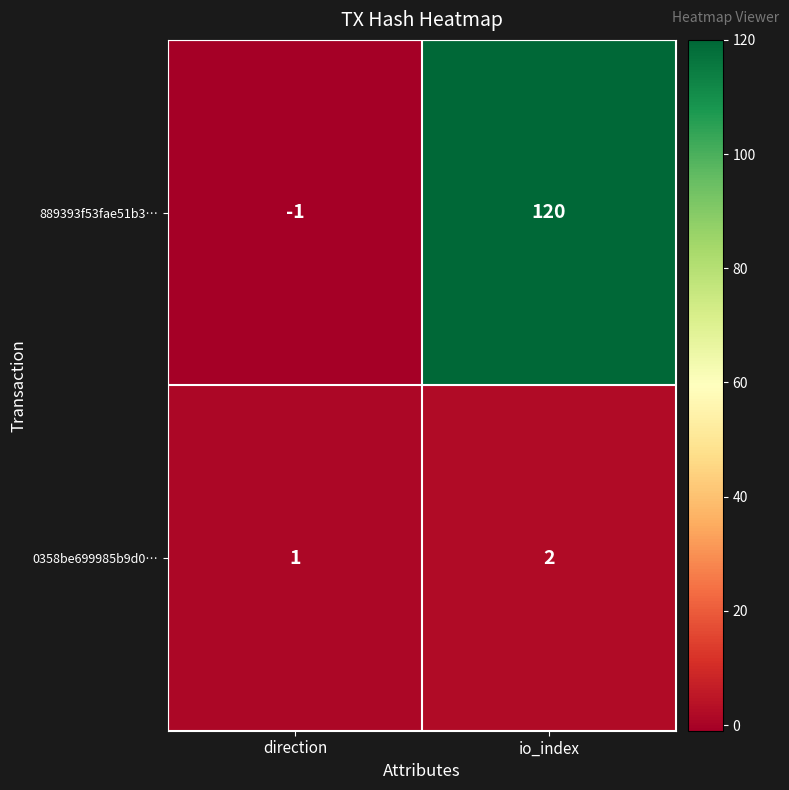

What is the greatest value displayed?

120